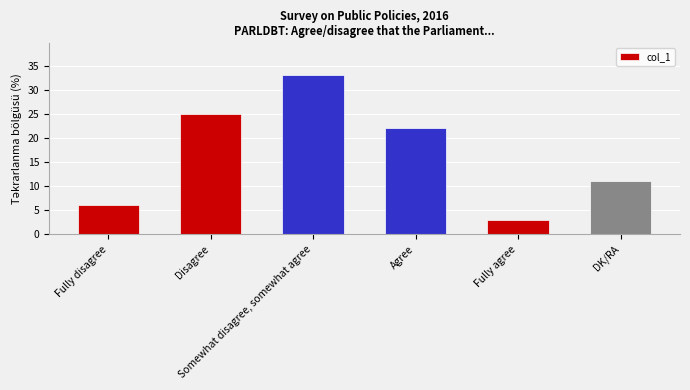

Reading left to right, extract all data points from this chart.

Fully disagree=6	Disagree=25	Somewhat disagree, somewhat agree=33	Agree=22	Fully agree=3	DK/RA=11